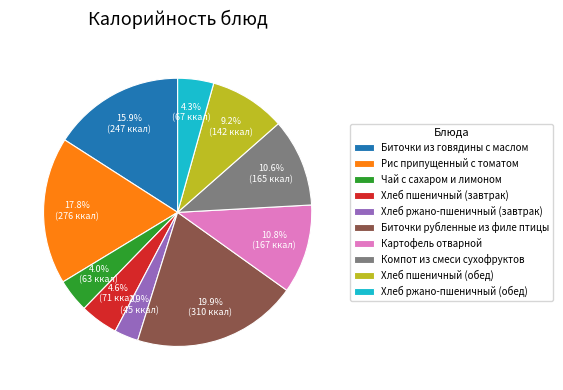

What percentage is the Хлеб ржано-пшеничный (завтрак) slice, to the nearest percent?

3%